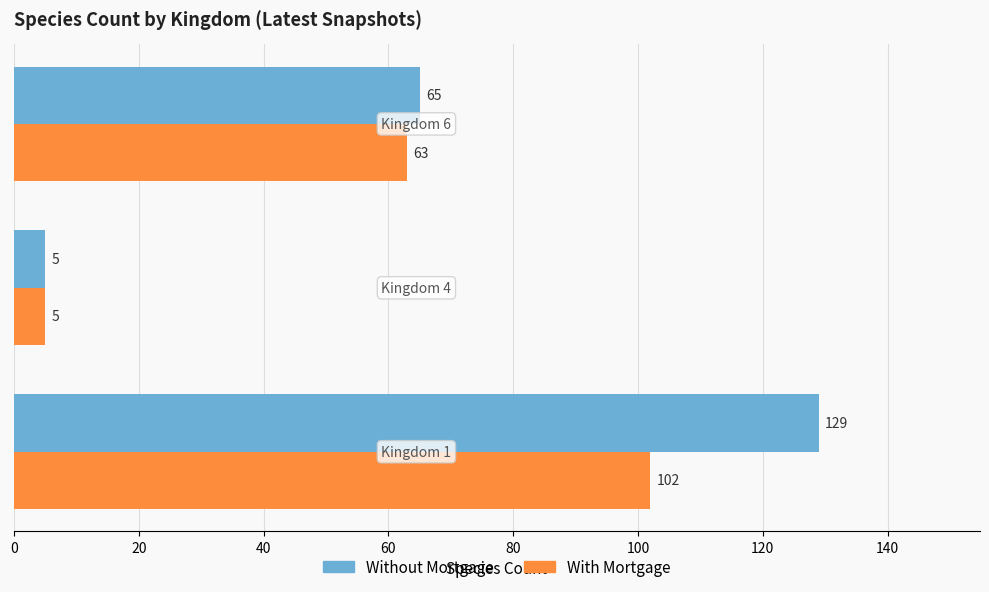

What is the sum of all With Mortgage values?

170